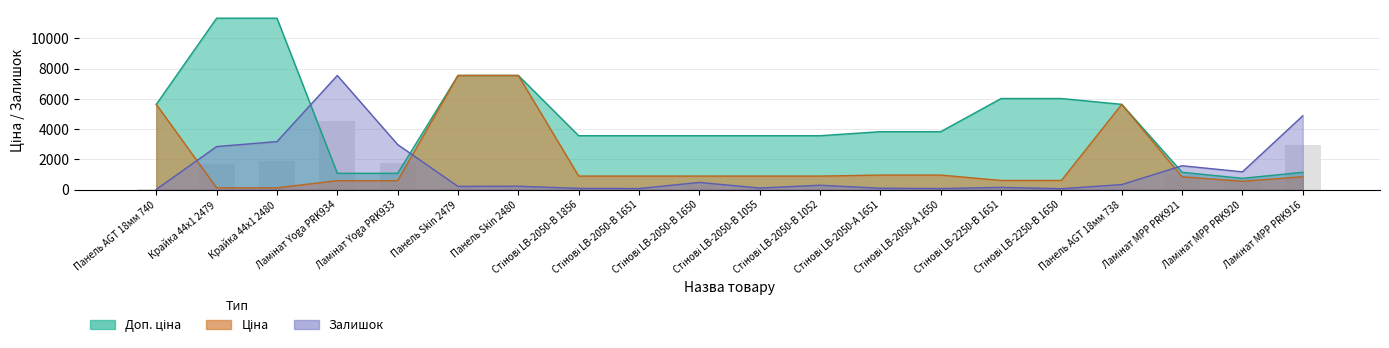

Which series has the largest total across all categories?

Доп. ціна